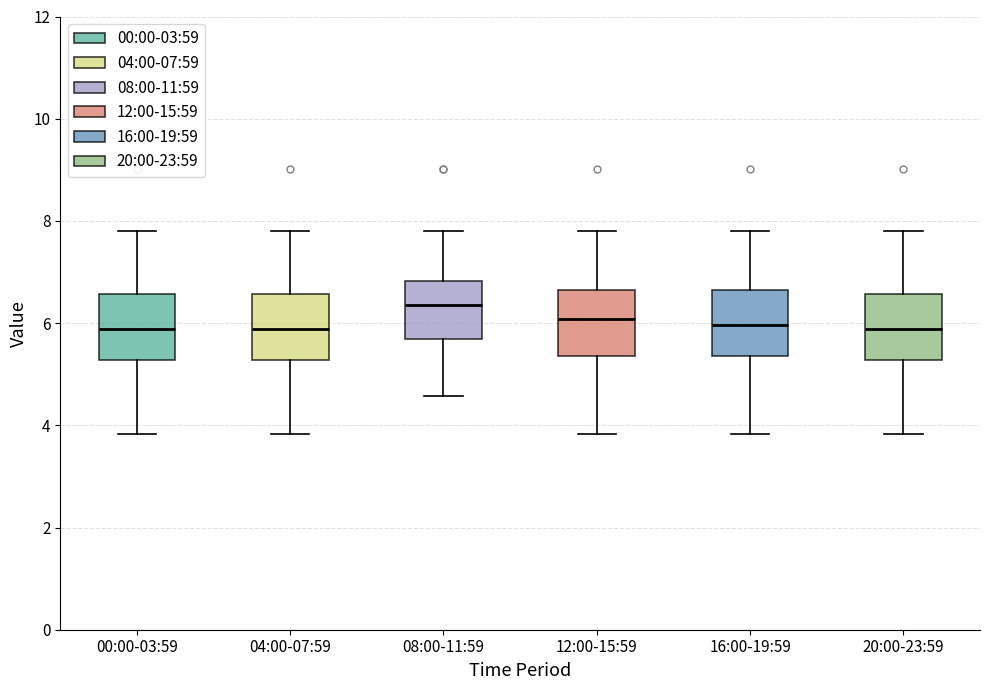

Where does the upper whisker of the box for 20:00-23:59 end on the y-axis? The values are not printed on the chart, so give them approximately, as read against the axis.

7.8